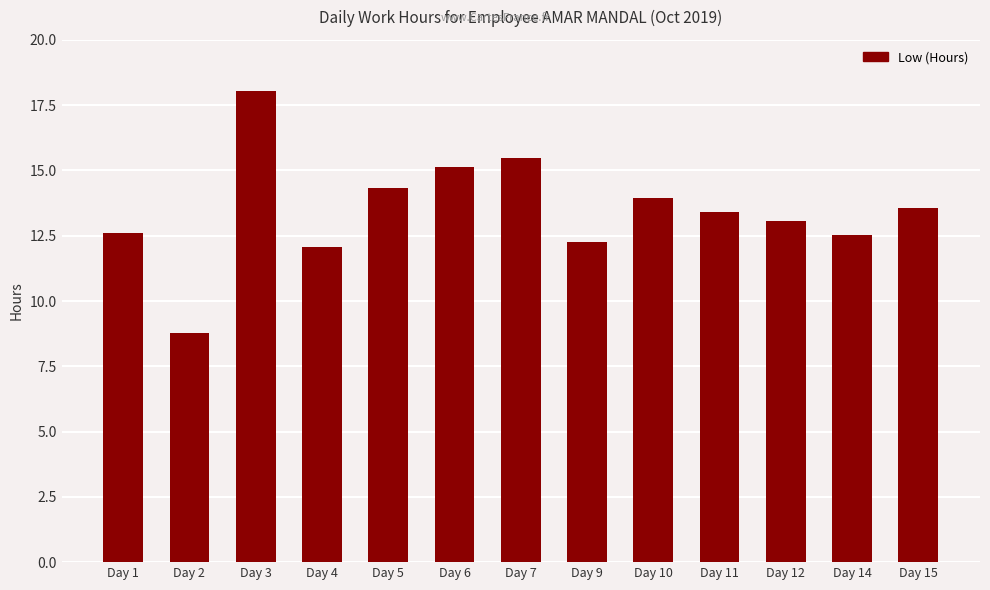

What is the change in value from Day 7 to Day 9?

-3.2